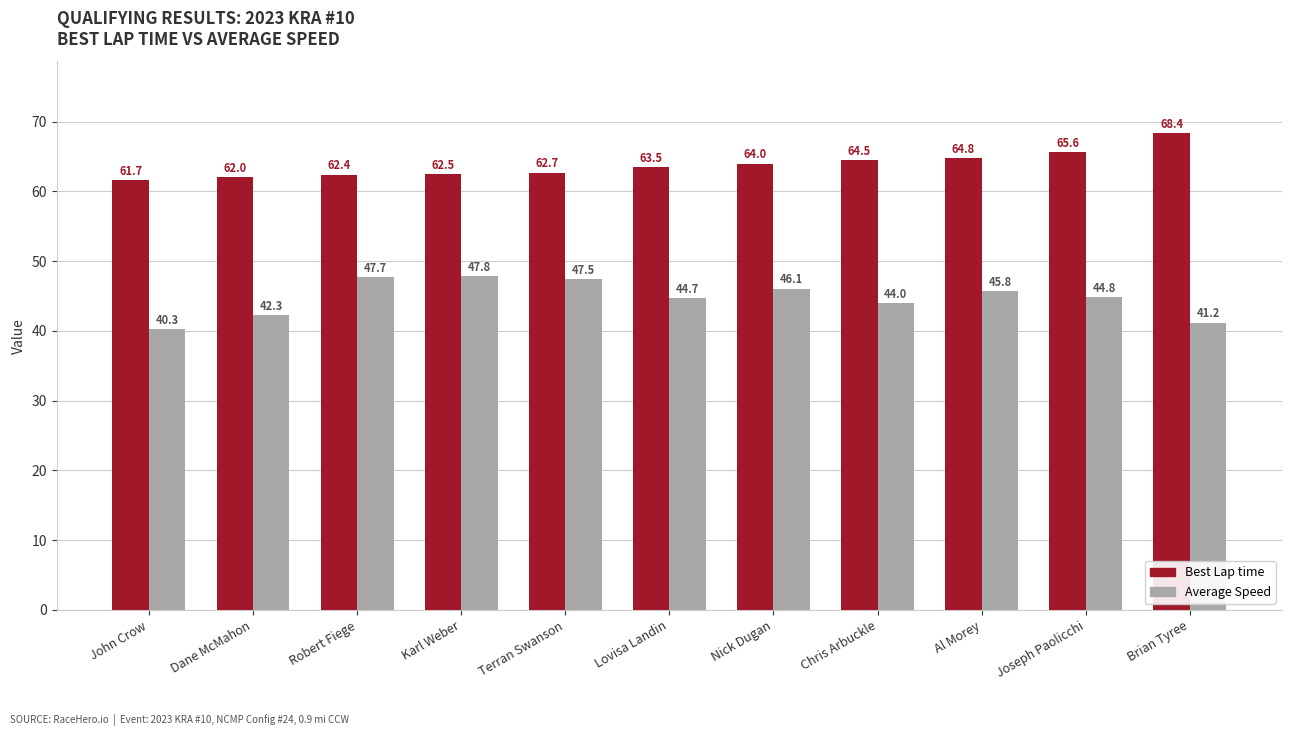

At which category is the sum across all series the highest?

Al Morey